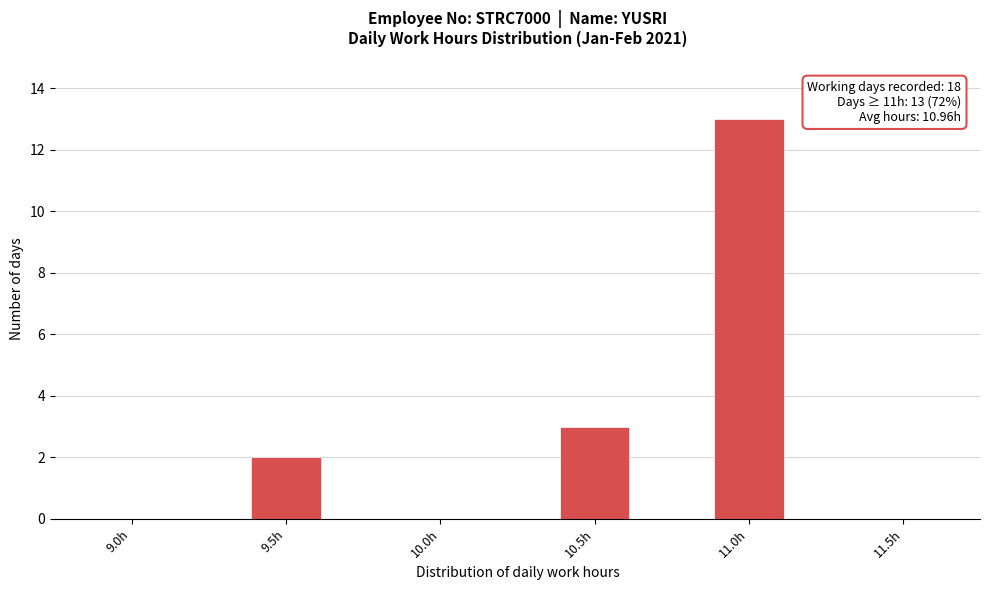

Reading left to right, what are all the values shown in this chart?

9.0h=0	9.5h=2	10.0h=0	10.5h=3	11.0h=13	11.5h=0